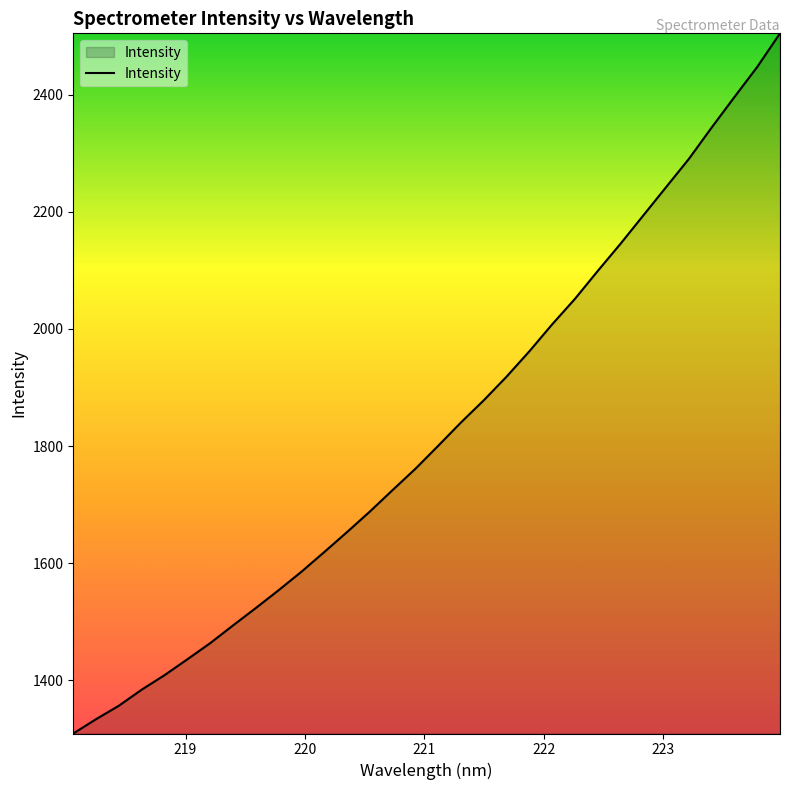

What is the smallest value displayed?

1309.1